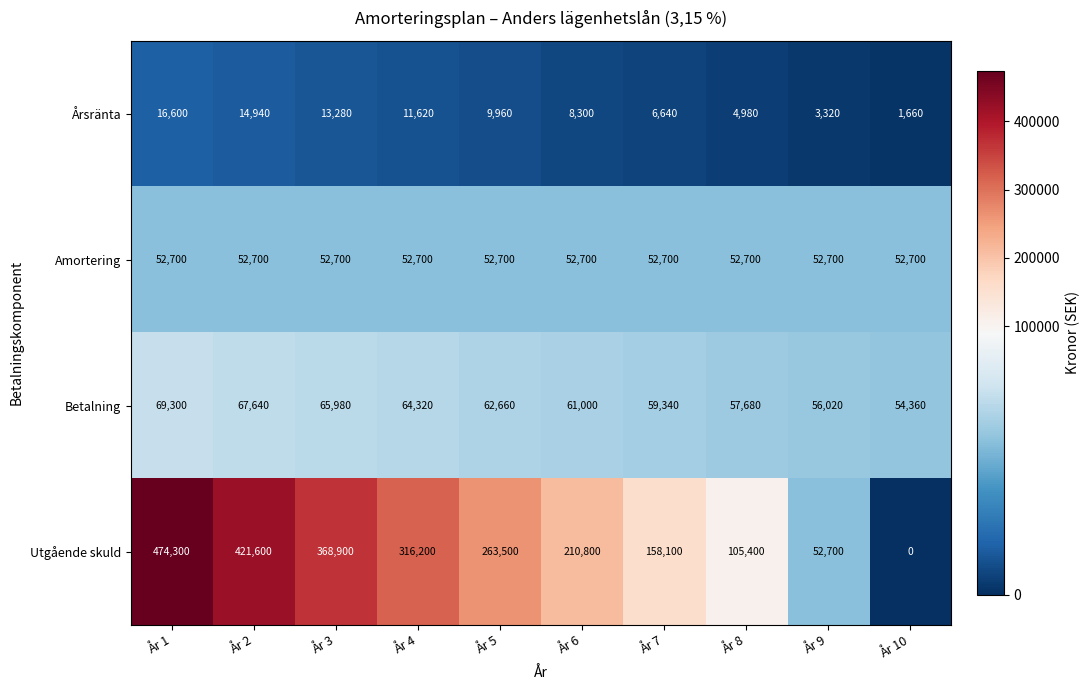

What is the spread (max minus min) of values at År 7?

151460